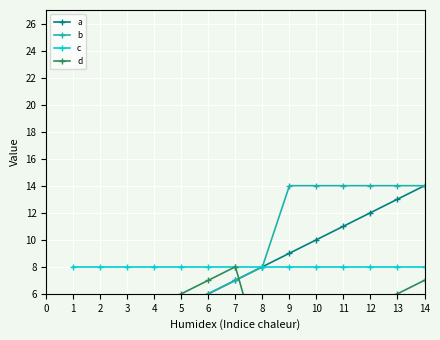

Count the number of categories in the chart.

14